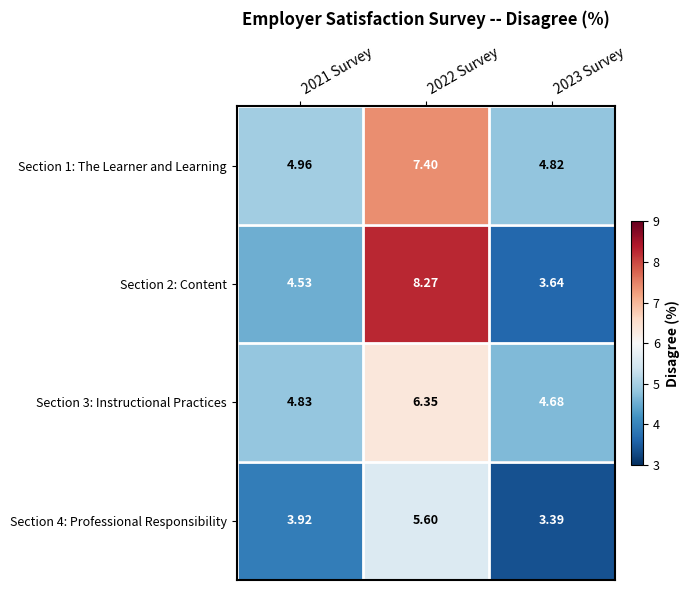

Is the value of Section 1: The Learner and Learning at 2021 Survey greater than the value of Section 3: Instructional Practices at 2022 Survey?

No